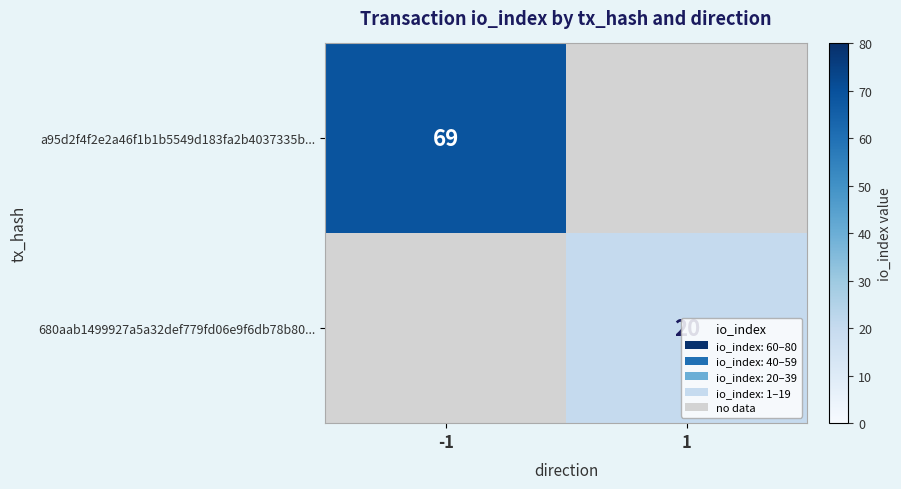

The a95d2f4f2e2a46f1b1b5549d183fa2b4037335b... series shows 69 at -1. True or false?

True